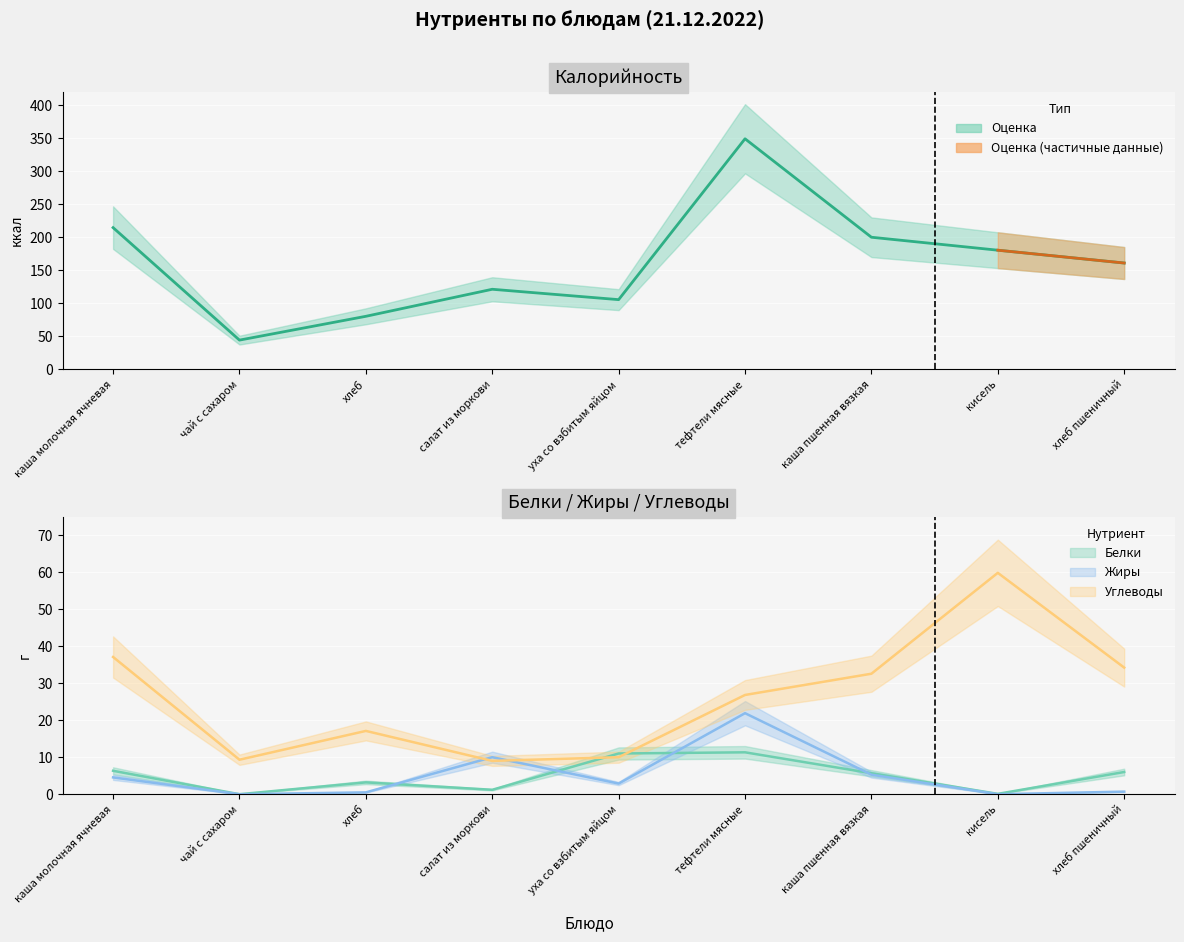

What is the highest value of the Углеводы series?

59.8